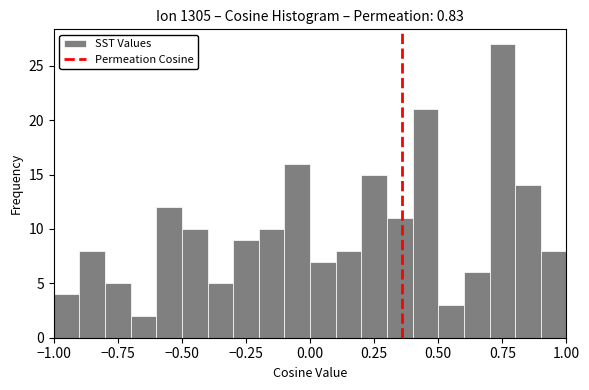

Read against the x-axis, roughly where is the centre of the tallest bar?

0.75